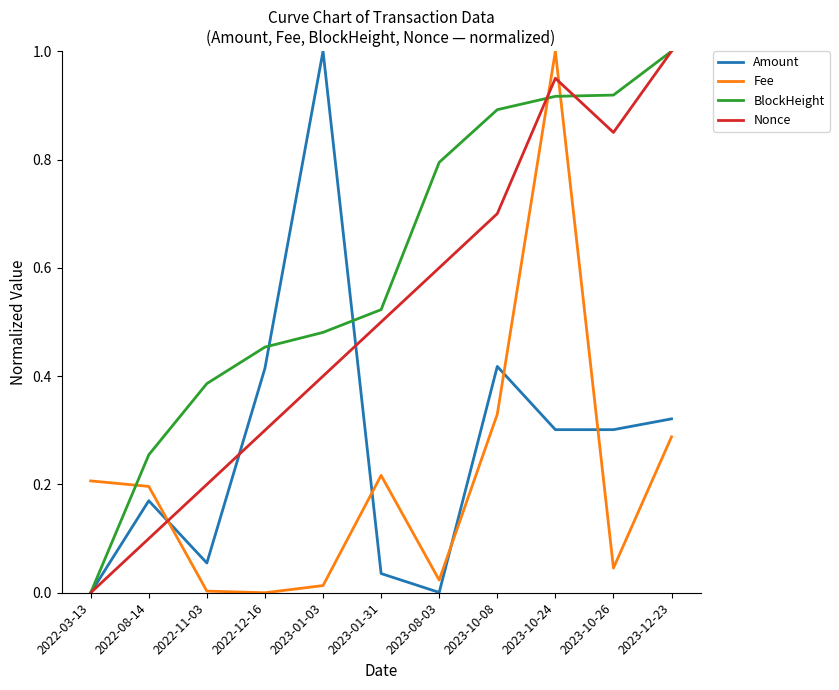

The Amount series shows 0.1 at 2022-11-03. True or false?

True